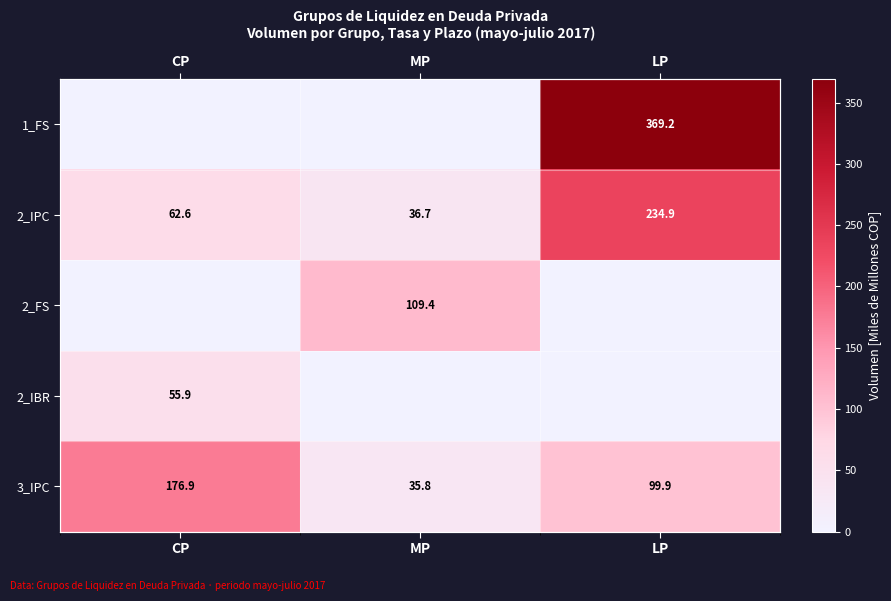

Which category has the highest value in the 3_IPC series?

CP